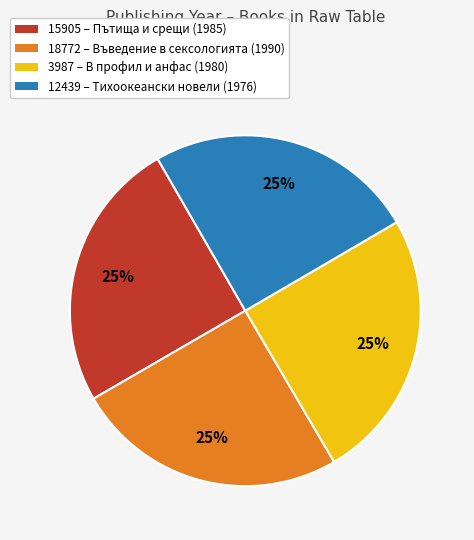

Is there any slice that represents more than half of the pie?

No